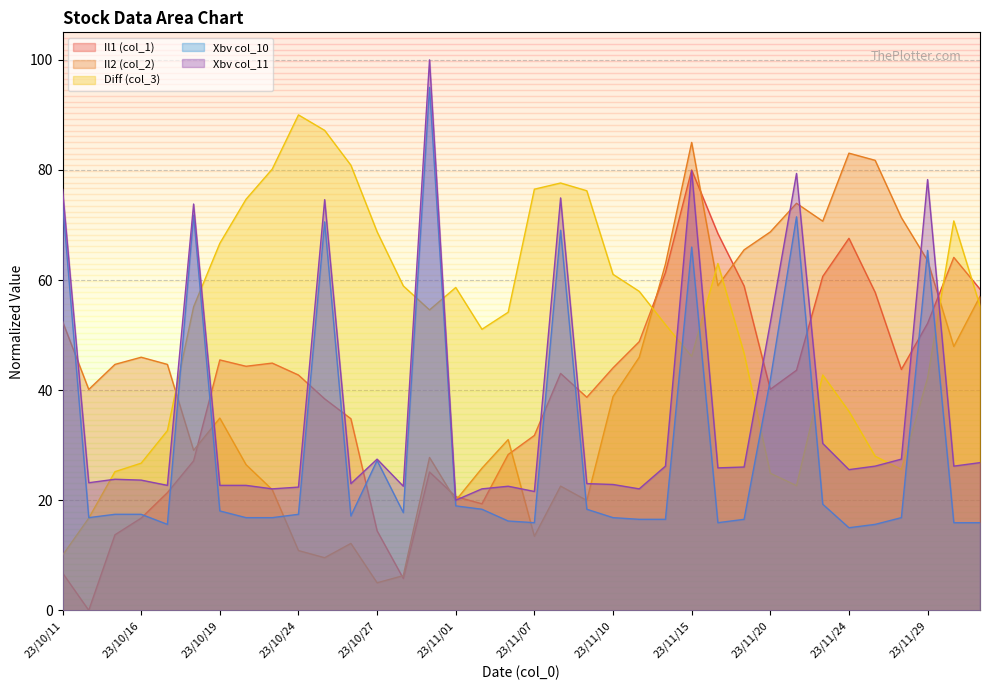

What are all the series names shown in the legend?

Il1 (col_1), Il2 (col_2), Diff (col_3), Xbv col_10, Xbv col_11